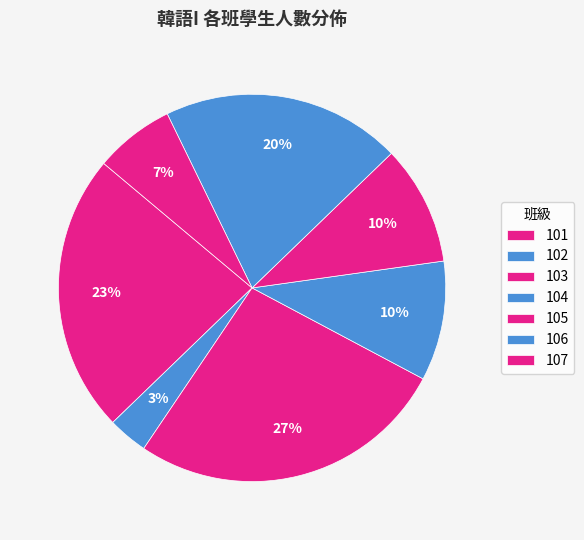

What is the ratio of the value at 107 to the value at 101?

0.3